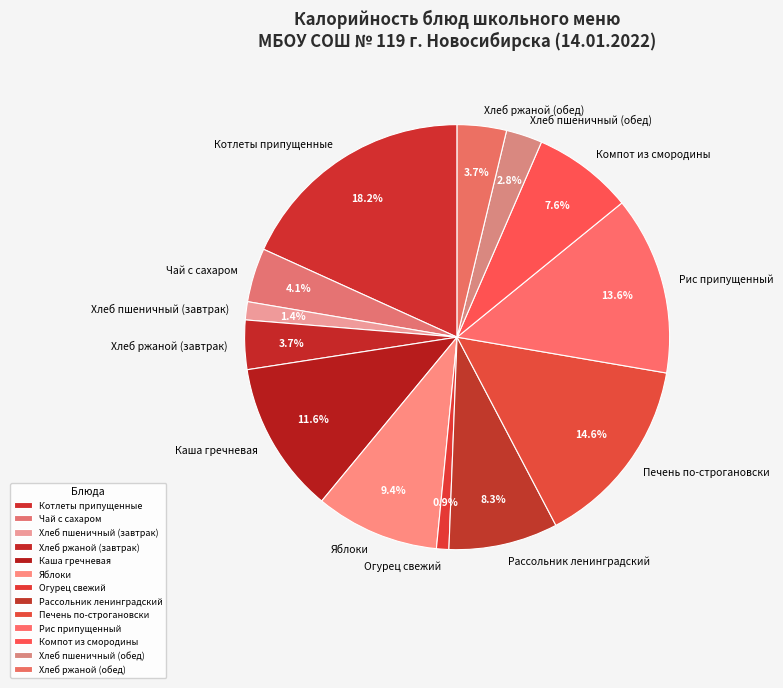

Rank the categories by value from lowest to highest.

Огурец свежий, Хлеб пшеничный (завтрак), Хлеб пшеничный (обед), Хлеб ржаной (обед), Хлеб ржаной (завтрак), Чай с сахаром, Компот из смородины, Рассольник ленинградский, Яблоки, Каша гречневая, Рис припущенный, Печень по-строгановски, Котлеты припущенные